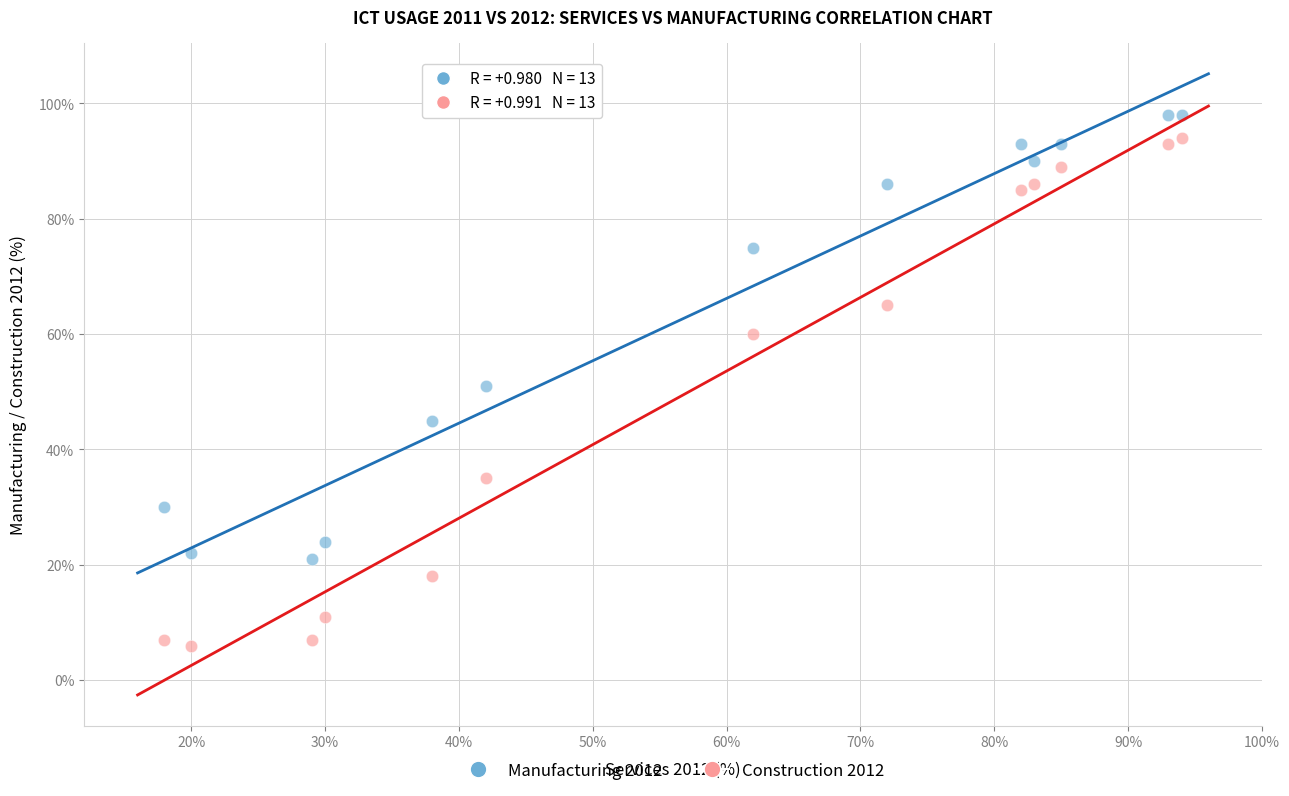

Across all data points, what is the range of Y values (max minus min)?

92